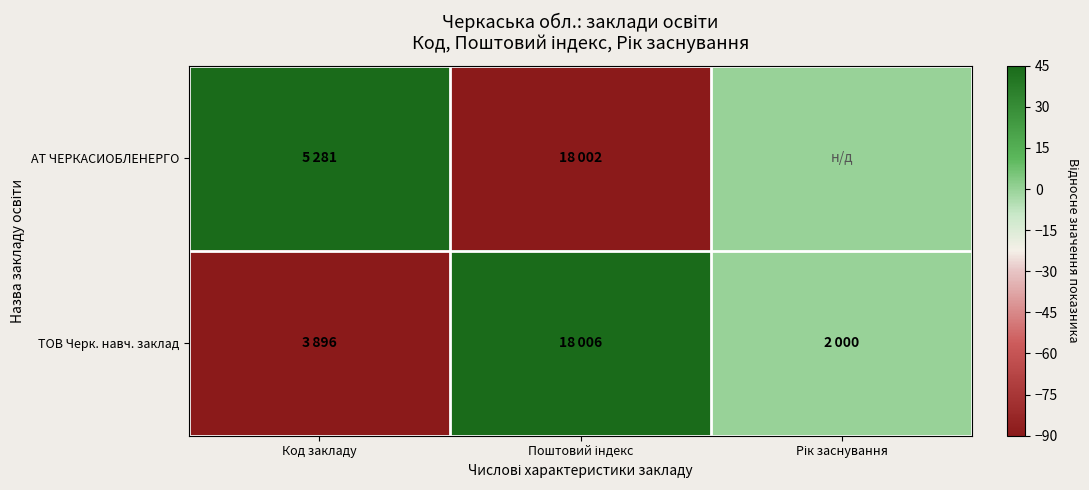

Reading left to right, transcribe all the data shown in this chart.

АТ ЧЕРКАСИОБЛЕНЕРГО: Код закладу=45	Поштовий індекс=-90	Рік заснування=0
ТОВ Черк. навч. заклад: Код закладу=-90	Поштовий індекс=45	Рік заснування=0